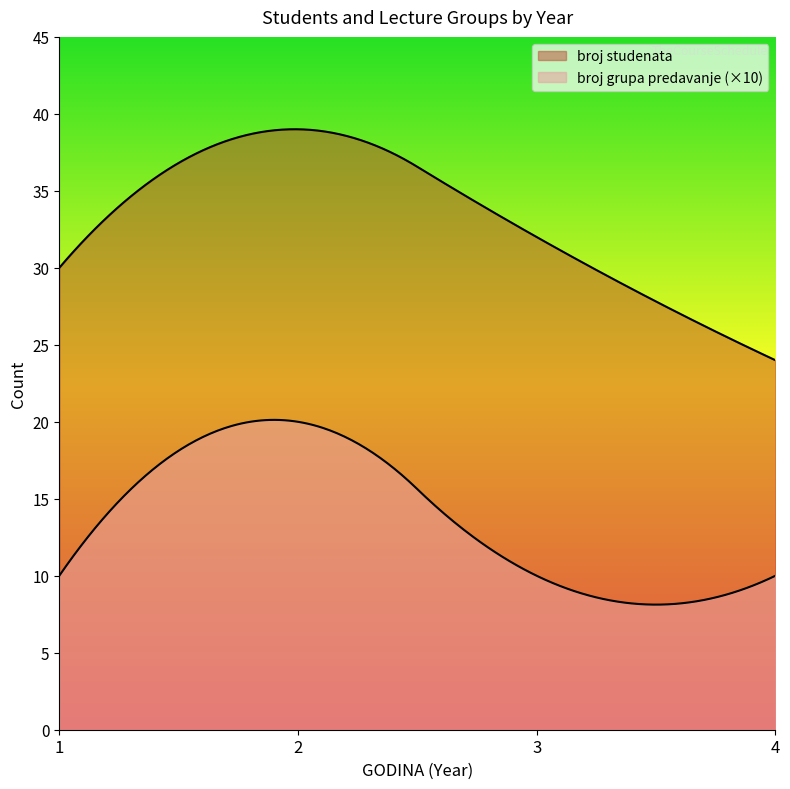

The value of broj studenata at 3 is 32. True or false?

True